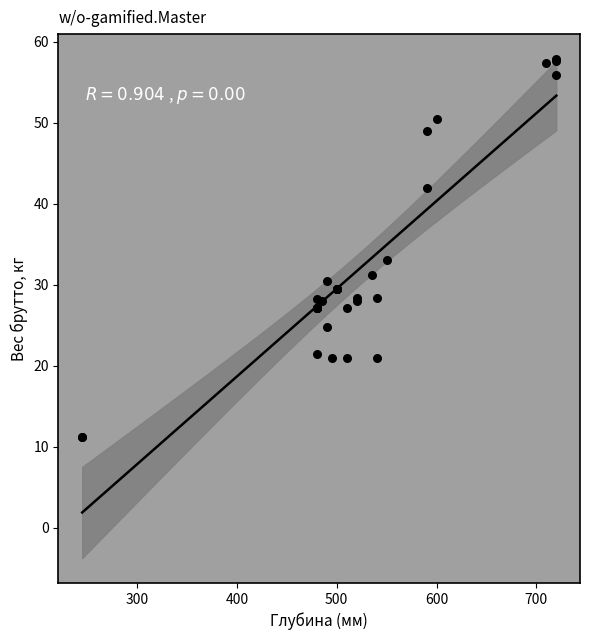

What Y value in the scatter plot is closest to 34?

33.0